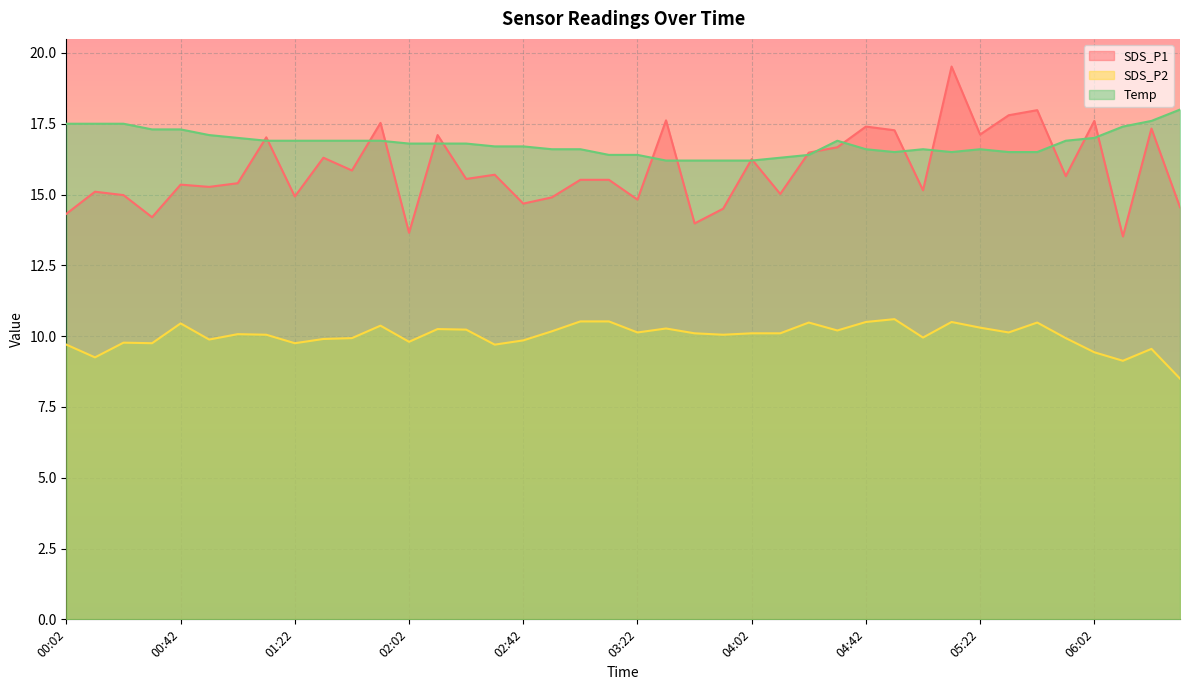

How many categories are shown in the chart?

40